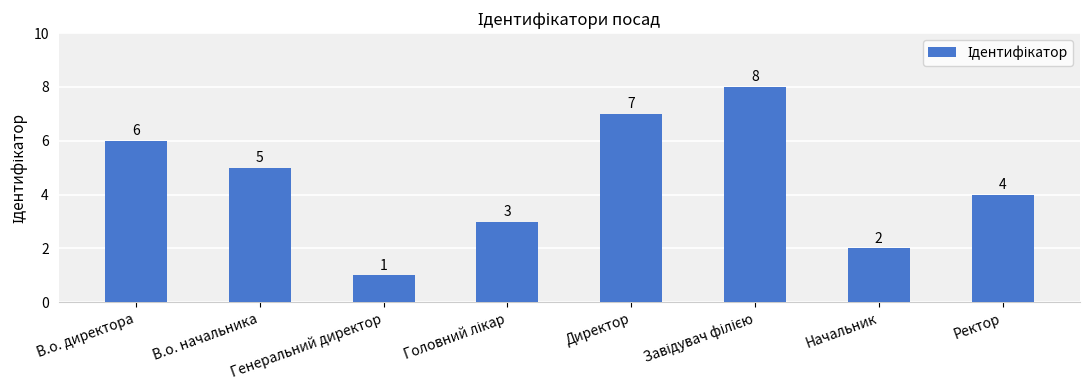

The value at В.о. начальника is 5. True or false?

True